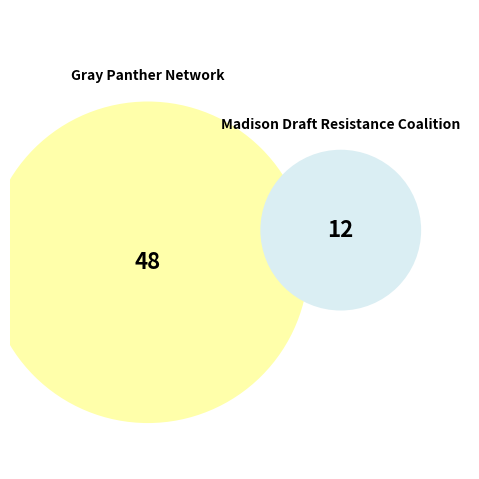

True or false: Gray Panther Network accounts for 93% of the total.

False